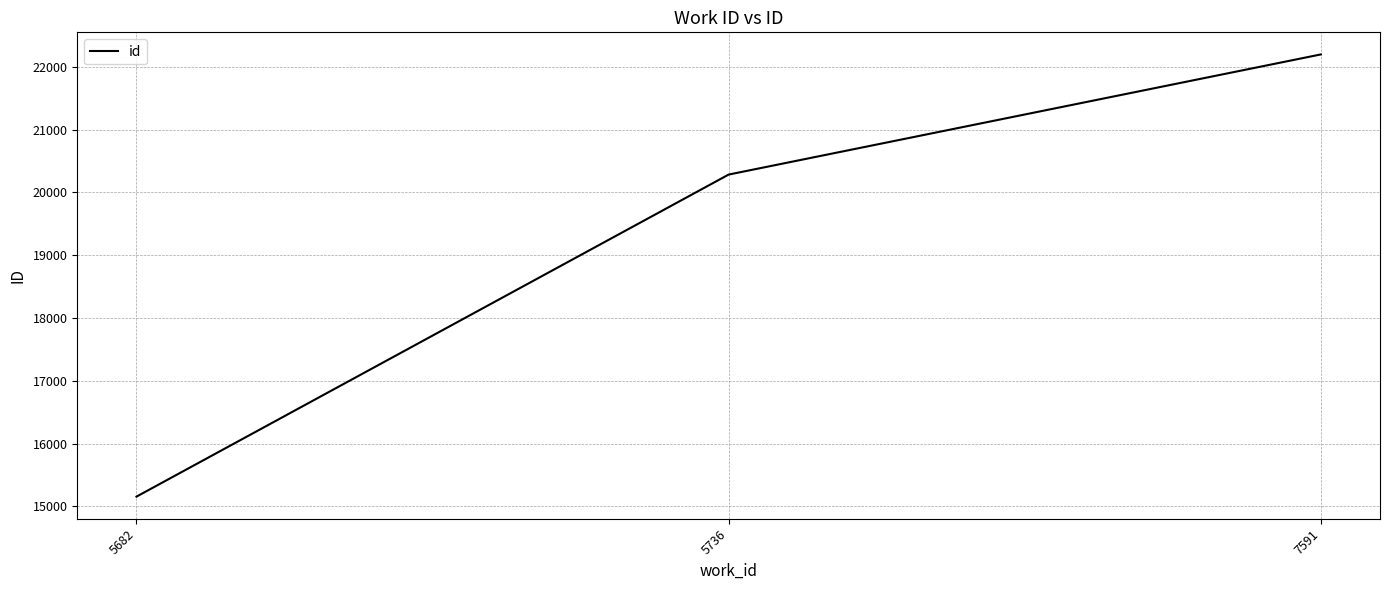

List the labels in order of value, largest first.

7591, 5736, 5682